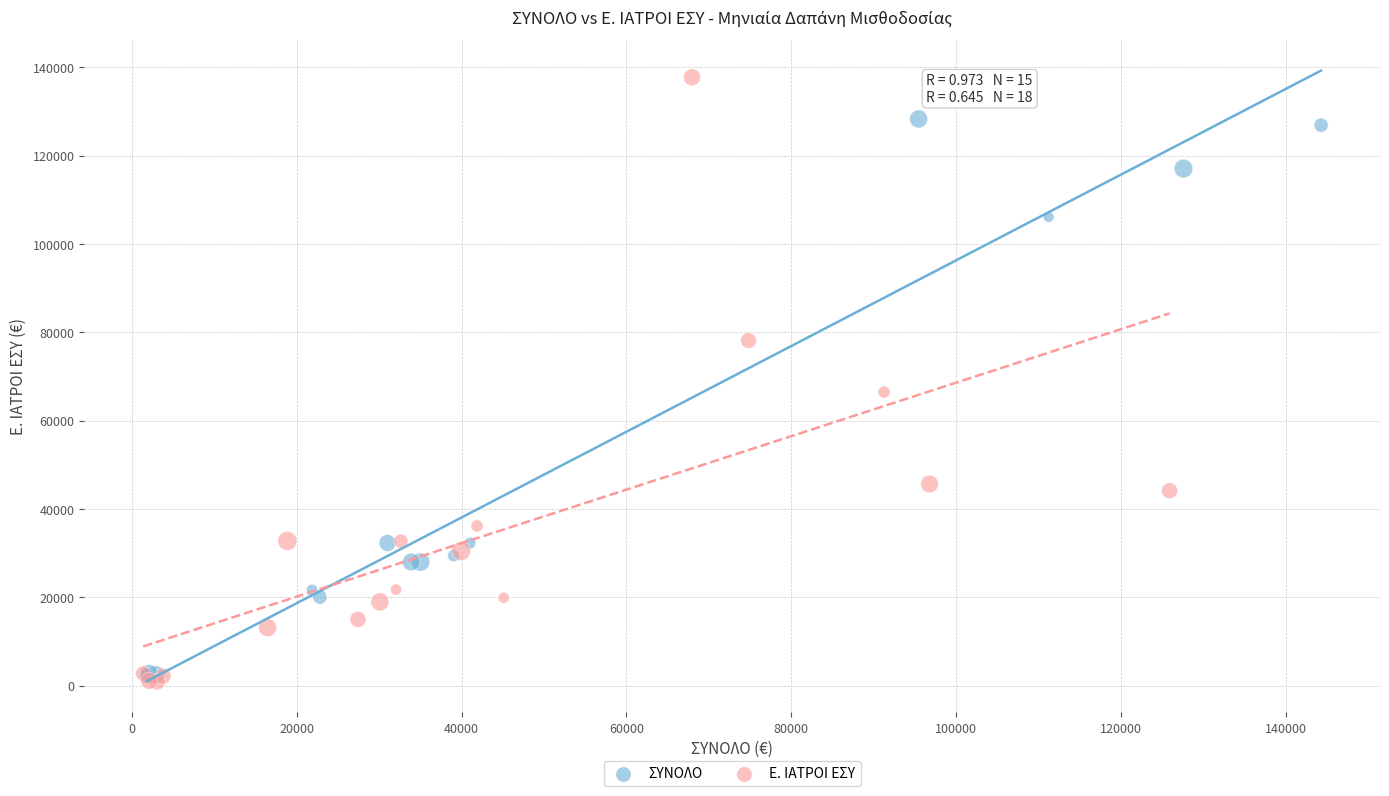

Which series contains the lowest Y value?

Ε. ΙΑΤΡΟΙ ΕΣΥ